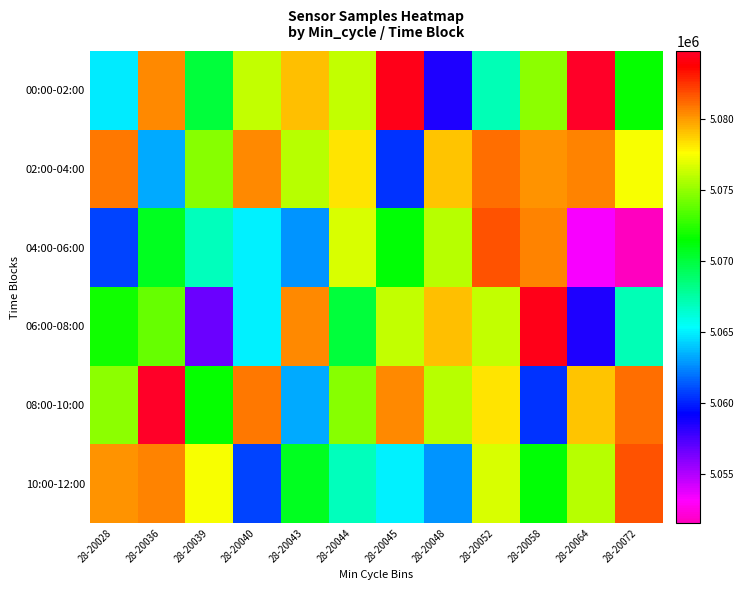

Reading left to right, what are all the values shown in this chart?

00:00-02:00: 28-20028=5064939	28-20036=5080414	28-20039=5070076	28-20040=5076189	28-20043=5079207	28-20044=5076184	28-20045=5084286	28-20048=5058461	28-20052=5067040	28-20058=5074850	28-20064=5084785	28-20072=5071662
02:00-04:00: 28-20028=5080890	28-20036=5063282	28-20039=5074786	28-20040=5080429	28-20043=5075881	28-20044=5078267	28-20045=5060473	28-20048=5078959	28-20052=5081067	28-20058=5080121	28-20064=5080577	28-20072=5077412
04:00-06:00: 28-20028=5060911	28-20036=5070733	28-20039=5066914	28-20040=5065045	28-20043=5062787	28-20044=5076687	28-20045=5071341	28-20048=5075882	28-20052=5081783	28-20058=5080604	28-20064=5053324	28-20072=5051580
06:00-08:00: 28-20028=5071833	28-20036=5073978	28-20039=5056661	28-20040=5064948	28-20043=5080414	28-20044=5070076	28-20045=5076189	28-20048=5079207	28-20052=5076184	28-20058=5084286	28-20064=5058461	28-20072=5067040
08:00-10:00: 28-20028=5074850	28-20036=5084785	28-20039=5071662	28-20040=5080890	28-20043=5063282	28-20044=5074786	28-20045=5080429	28-20048=5075881	28-20052=5078267	28-20058=5060473	28-20064=5078959	28-20072=5081067
10:00-12:00: 28-20028=5080121	28-20036=5080577	28-20039=5077412	28-20040=5060911	28-20043=5070733	28-20044=5066914	28-20045=5065045	28-20048=5062787	28-20052=5076687	28-20058=5071341	28-20064=5075882	28-20072=5081783